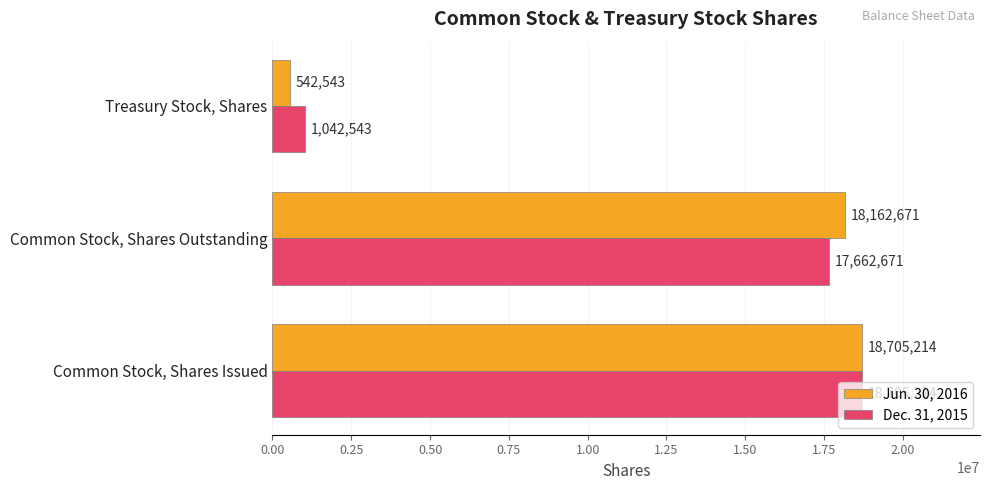

How many series are shown in this chart?

2